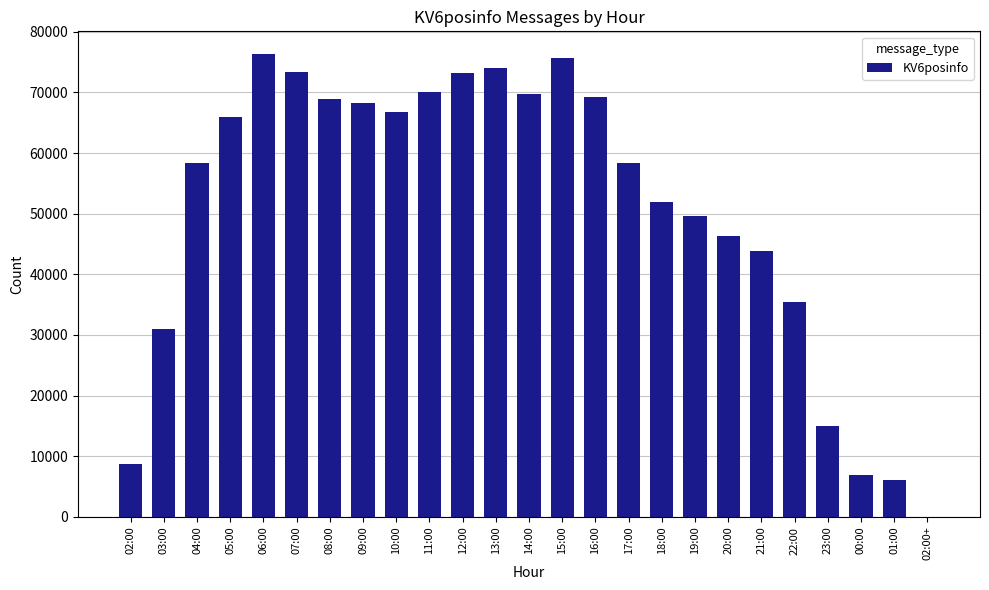

What is the sum of all values?

1263045